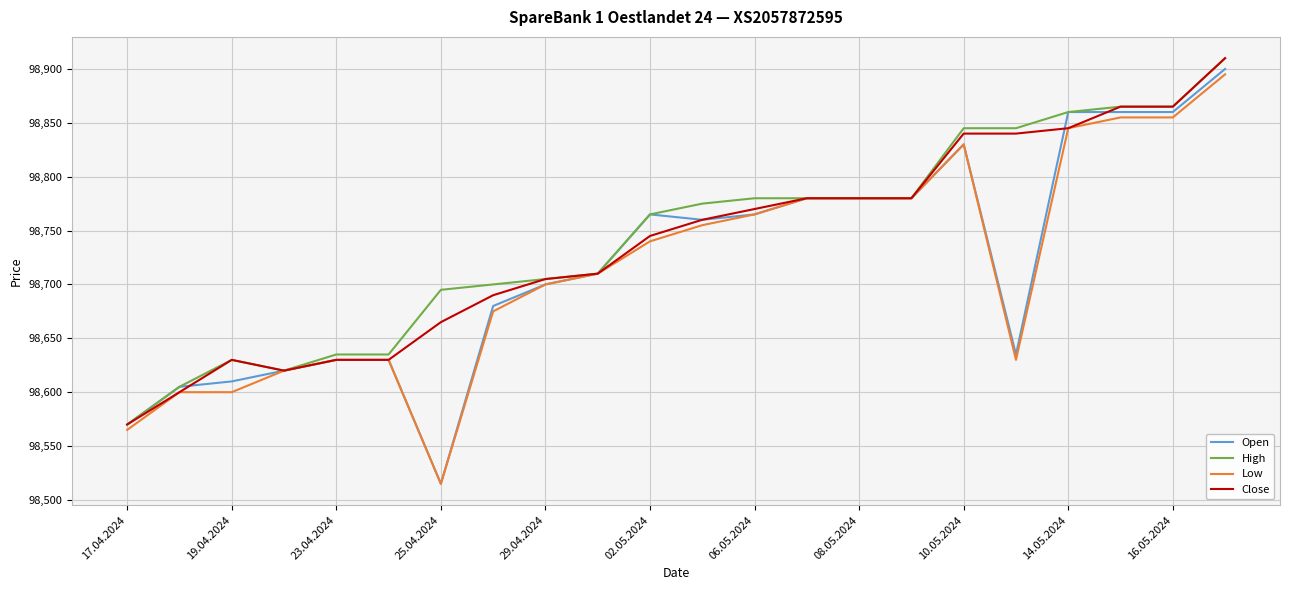

Which series has the largest range (max minus min)?

Open